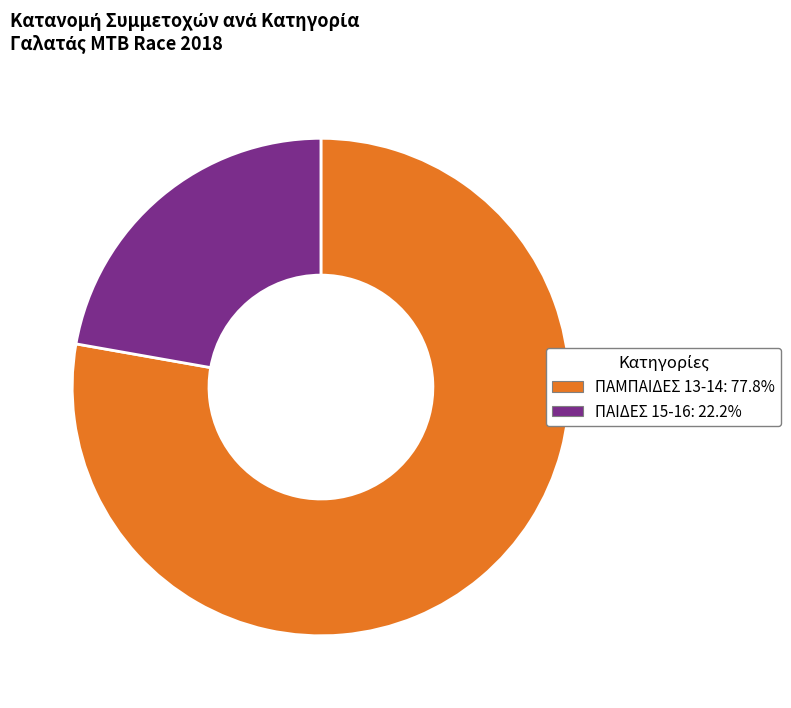

Rank the categories by value from highest to lowest.

ΠΑΜΠΑΙΔΕΣ 13-14, ΠΑΙΔΕΣ 15-16